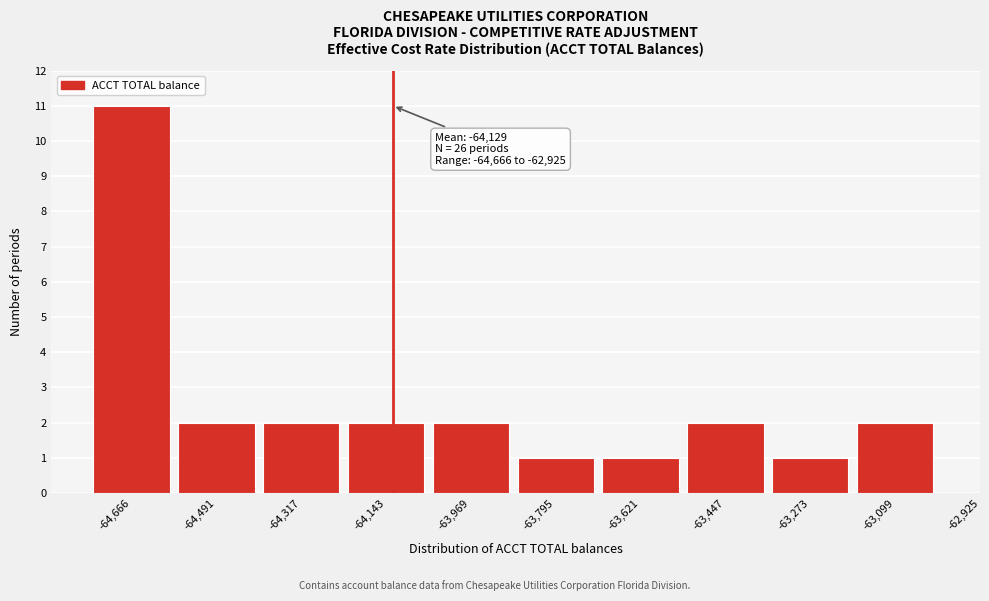

Reading left to right, extract all data points from this chart.

-64,666=11	-64,491=2	-64,317=2	-64,143=2	-63,969=2	-63,795=1	-63,621=1	-63,447=2	-63,273=1	-63,099=2